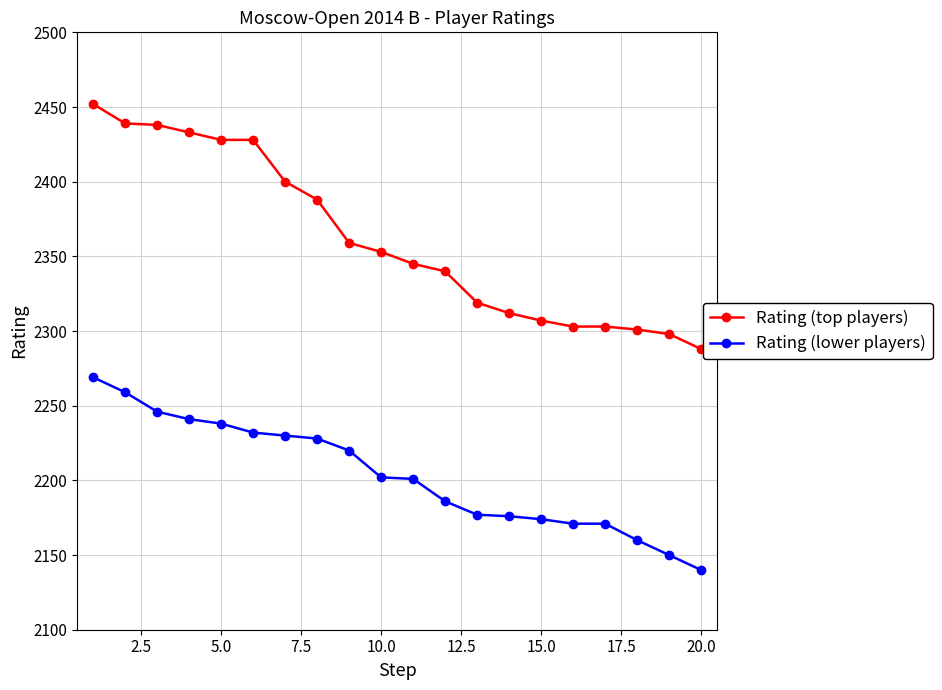

True or false: Rating (lower players) and Rating (top players) cross at least once.

False